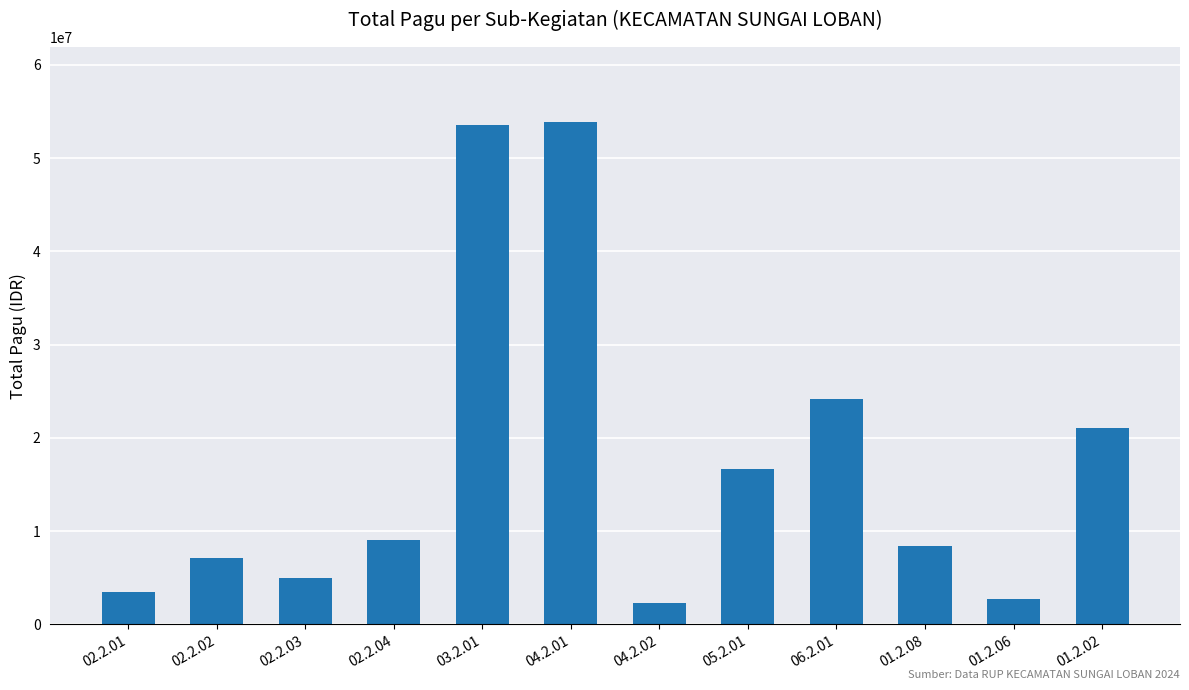

What is the change in value from 02.2.04 to 06.2.01?

+15175300